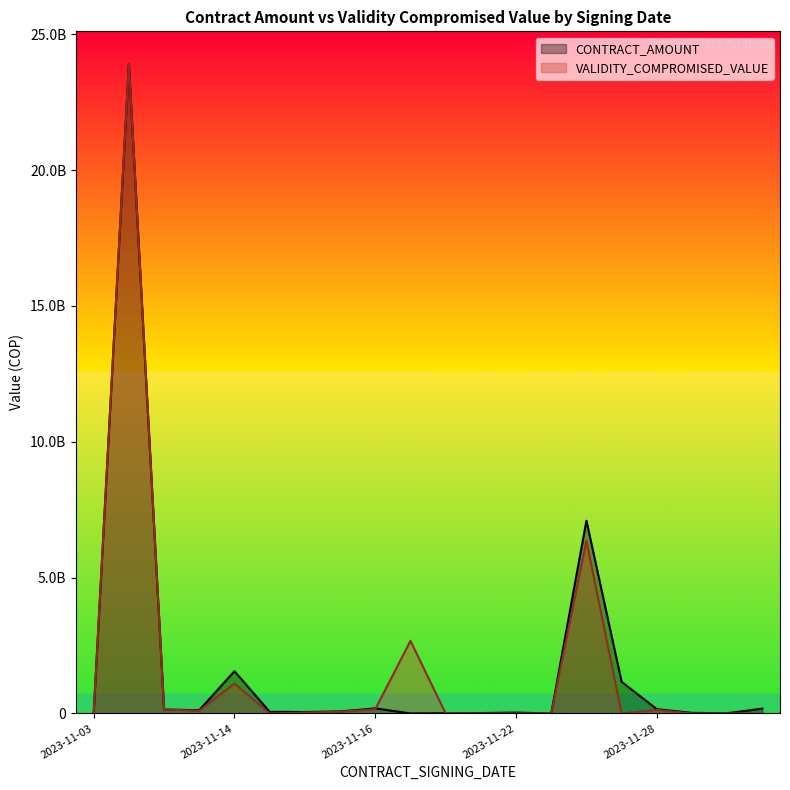

Where does the VALIDITY_COMPROMISED_VALUE series first go above 34602826?

2023-11-01